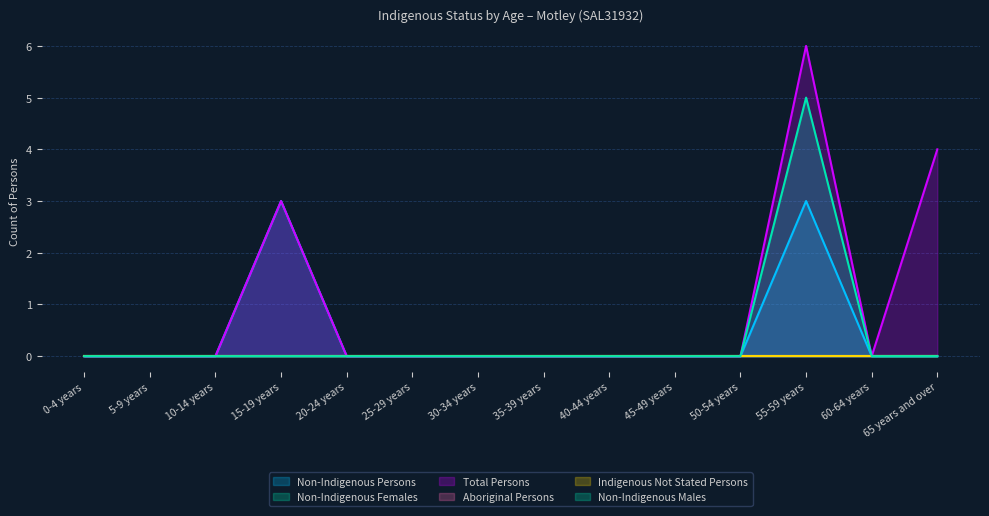

True or false: Non-Indigenous Persons and Total Persons cross at least once.

False